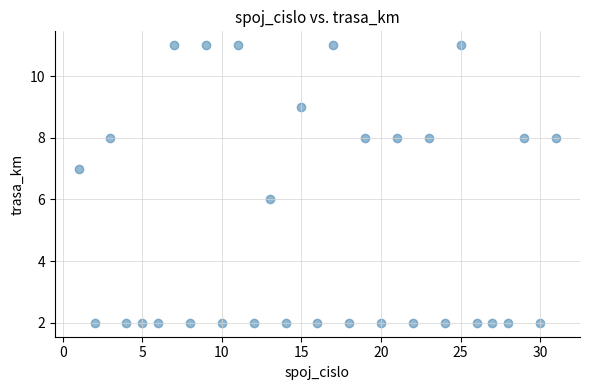

What is the range of Y values (max minus min)?

9